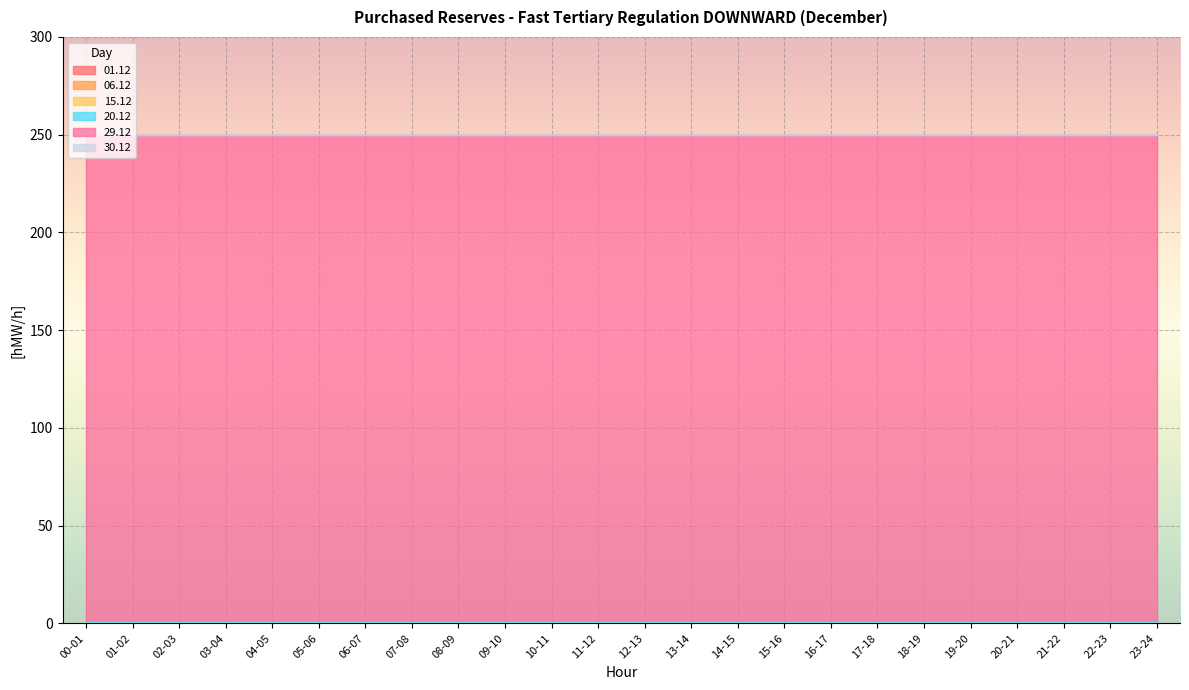

Is the value of 20.12 at 23-24 greater than the value of 15.12 at 08-09?

No